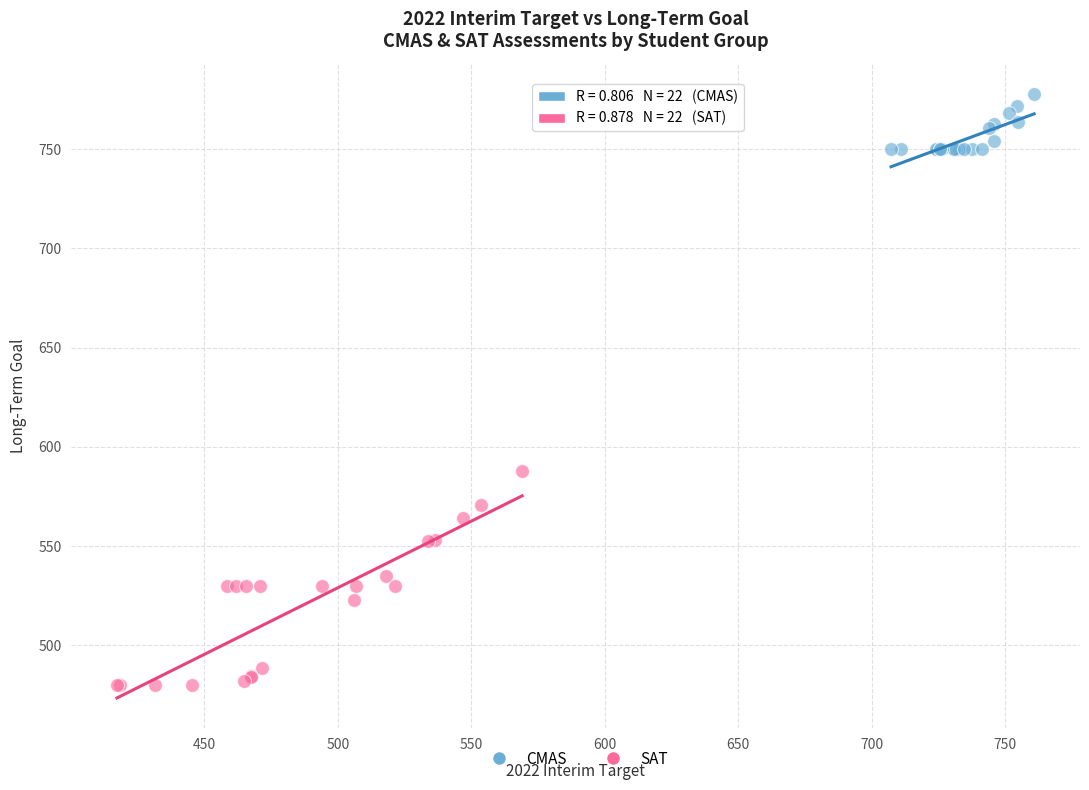

Which series reaches the maximum Y coordinate?

CMAS